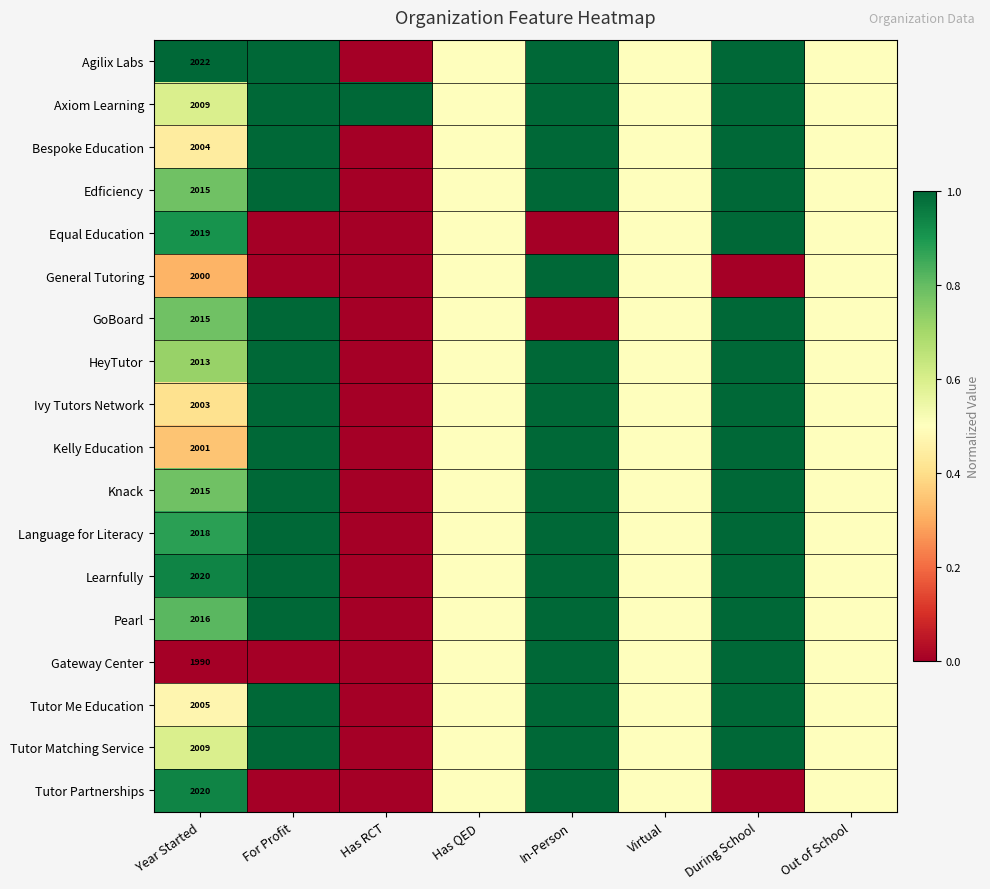

Which has a higher value, During School or Year Started?

During School